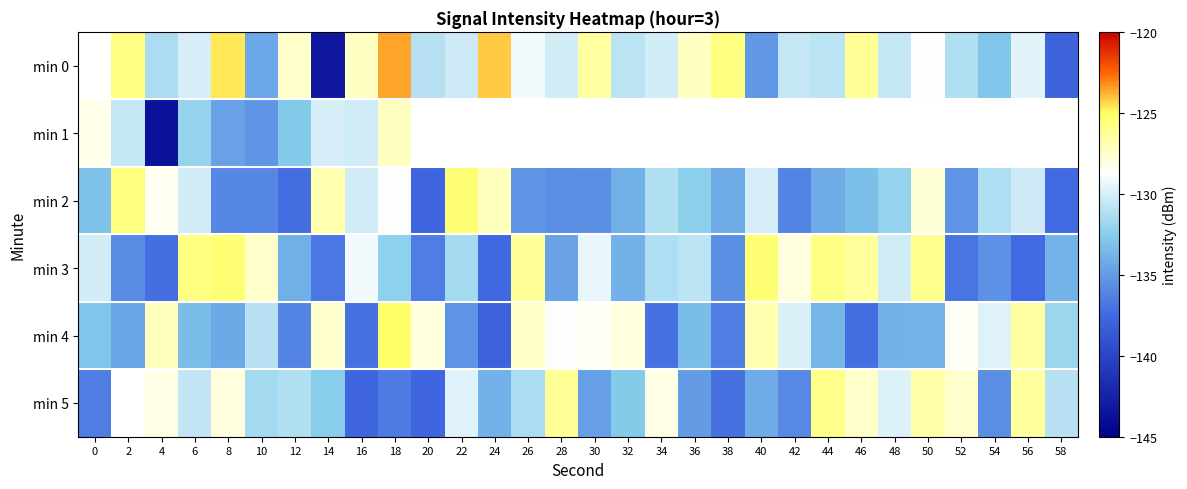

Is the value of min 3 at 50 greater than the value of min 1 at 58?

No